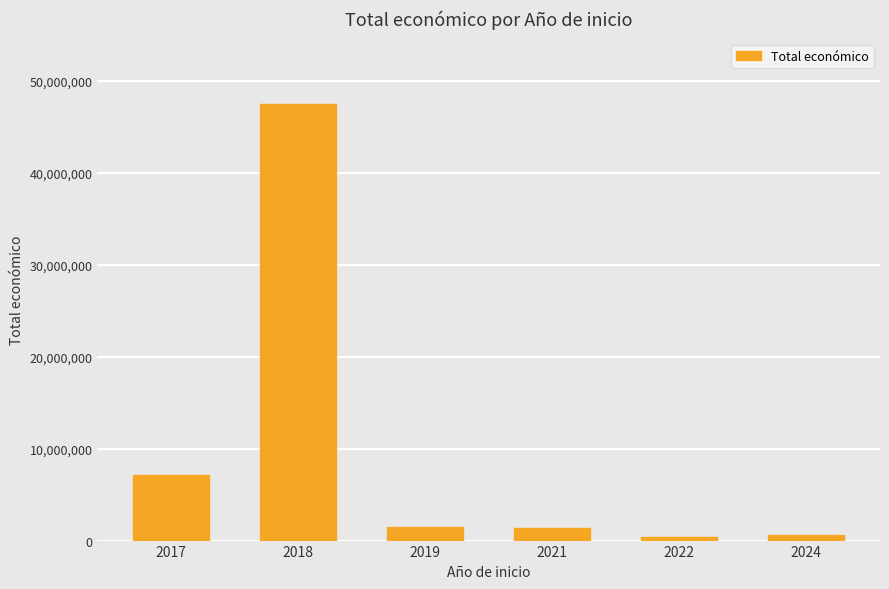

Are the bars grouped side by side (vs. stacked)?

No